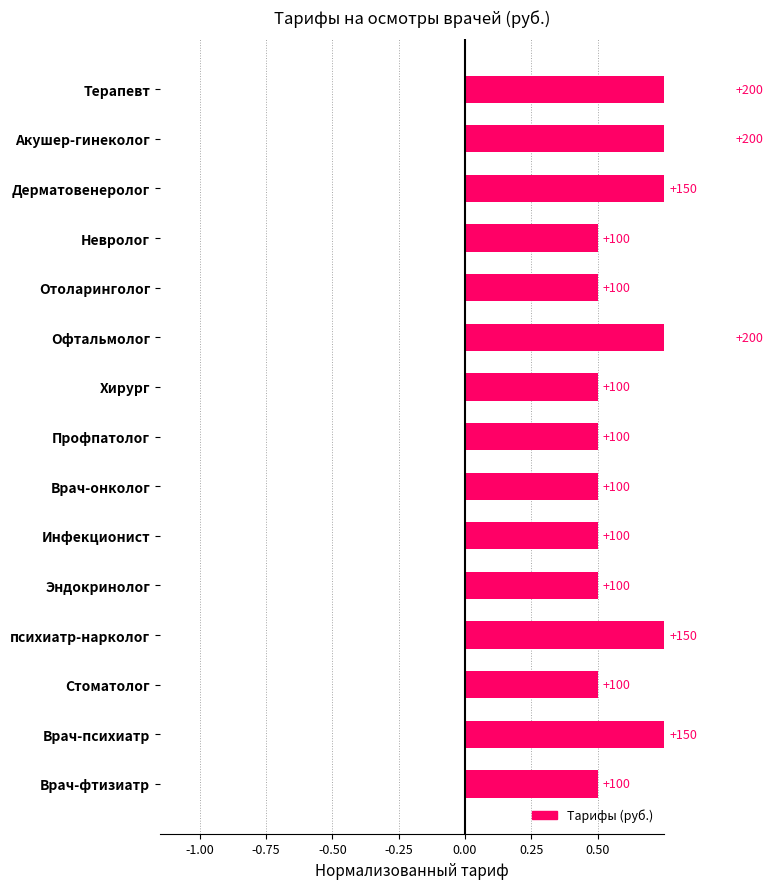

The value at Врач-онколог is 0.5. True or false?

True